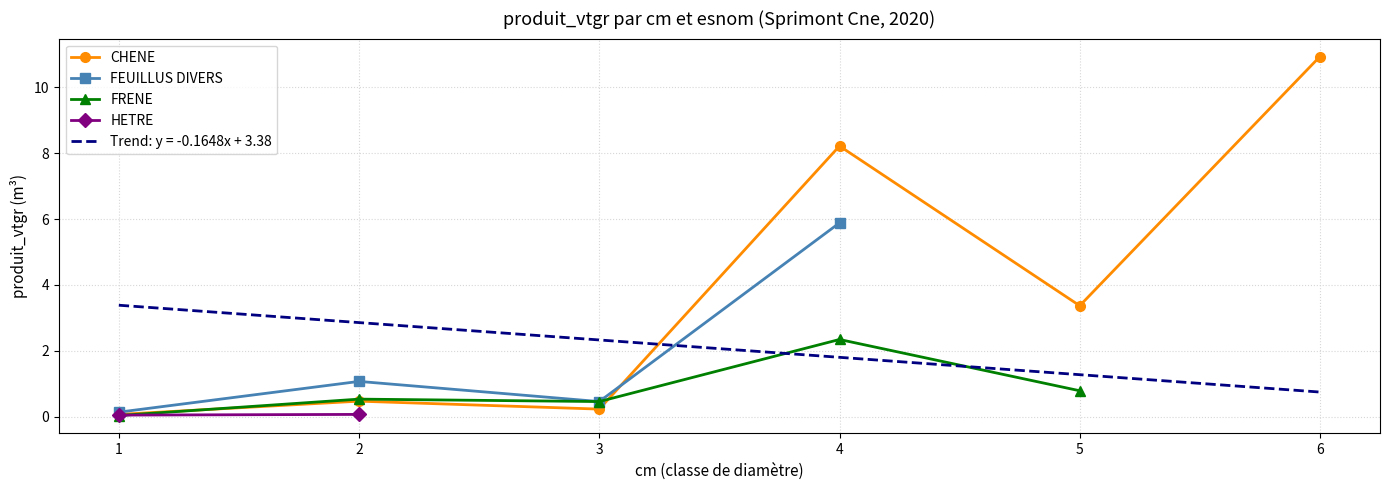

Does the chart have visible grid lines?

Yes